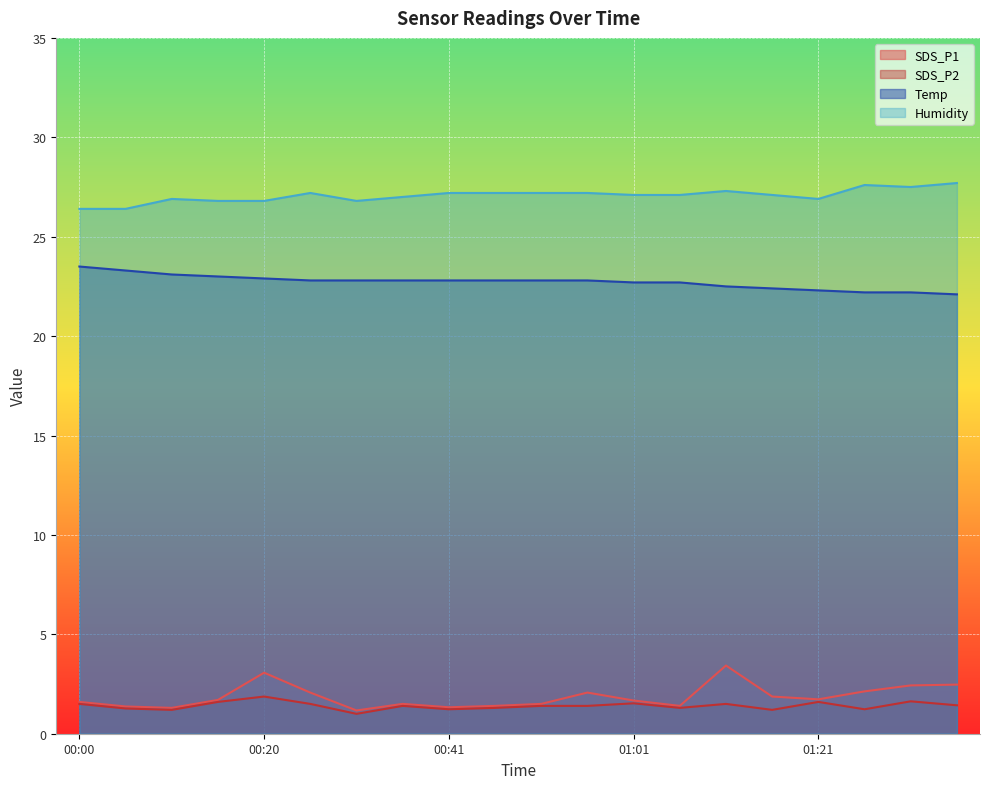

True or false: Humidity and SDS_P1 intersect in this chart.

False